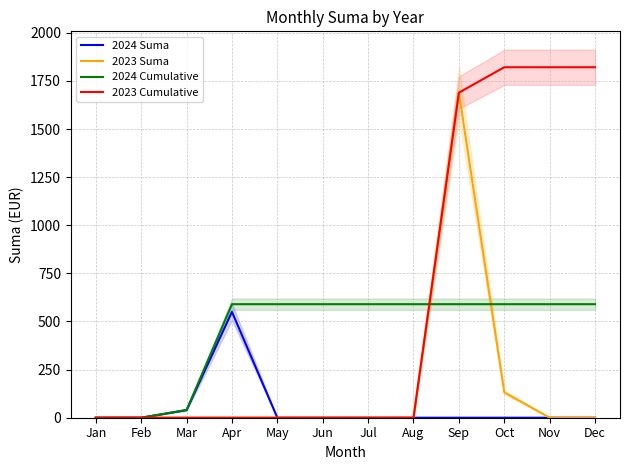

Is the value of 2024 Suma at Apr greater than the value of 2023 Cumulative at Dec?

No